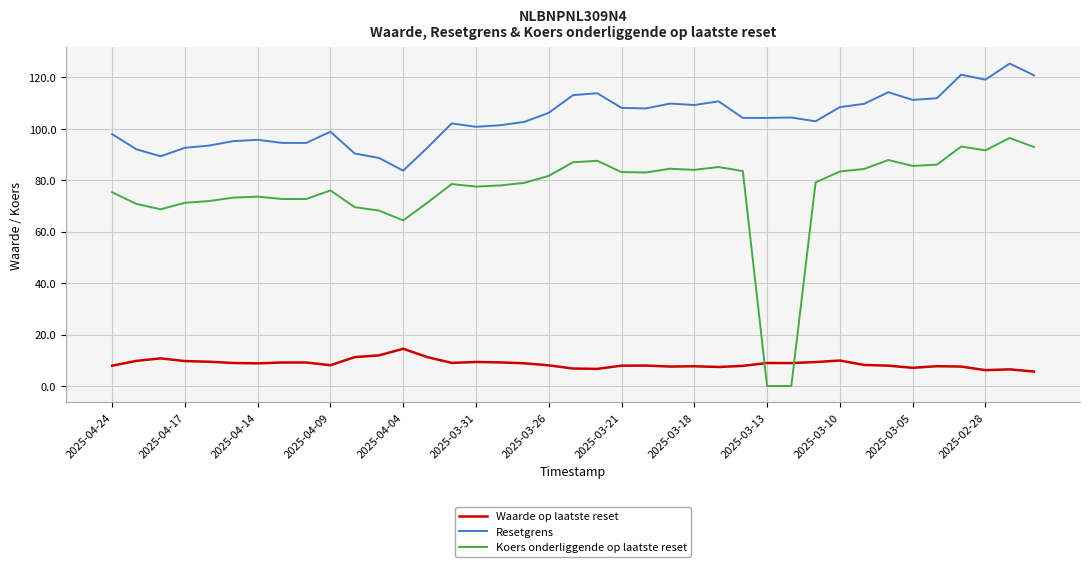

Which series has the largest range (max minus min)?

Koers onderliggende op laatste reset